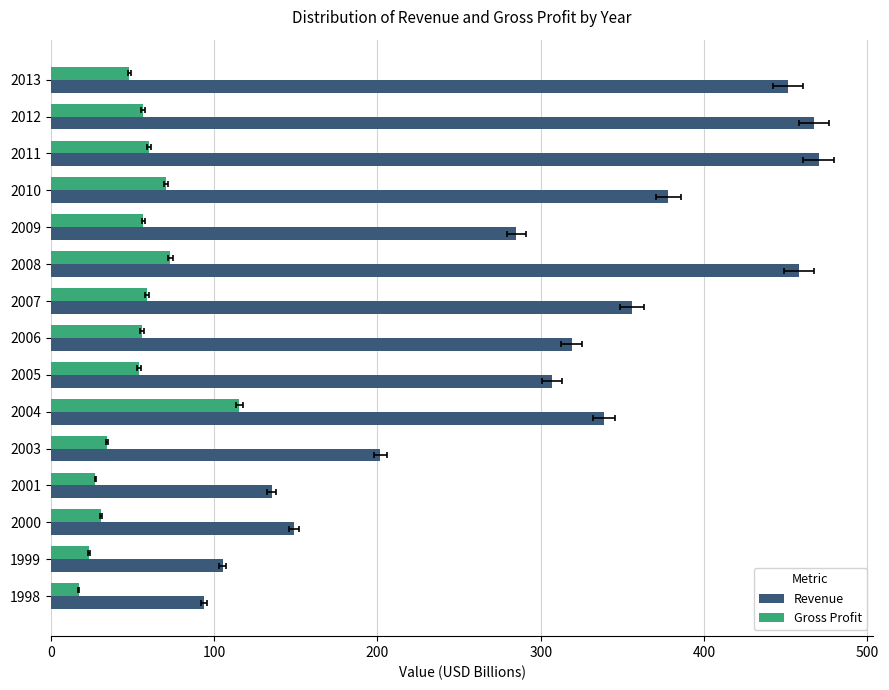

Which series has the largest range (max minus min)?

Revenue